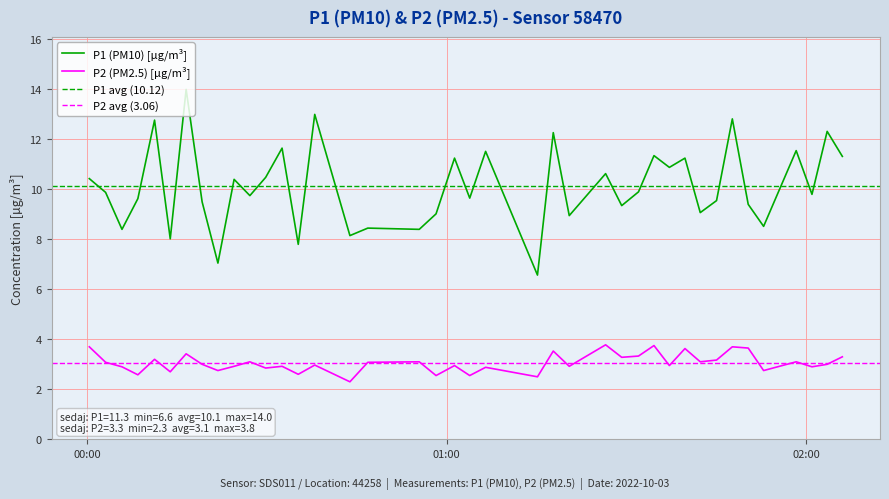

List the series in order of their overall mean, highest first.

P1, P2